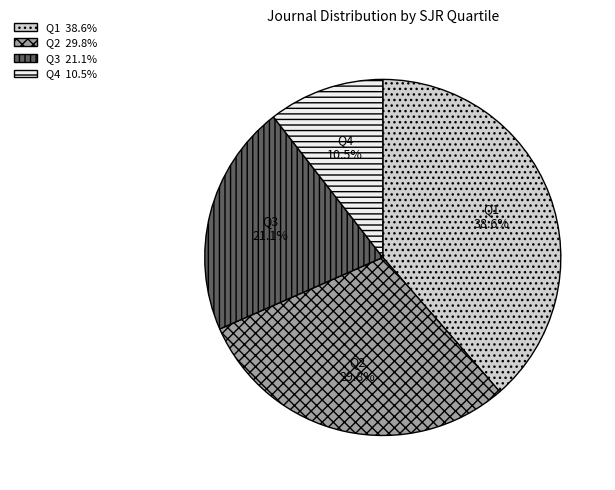

To the nearest percent, what is the difference between the largest and smallest slice percentages?

28%